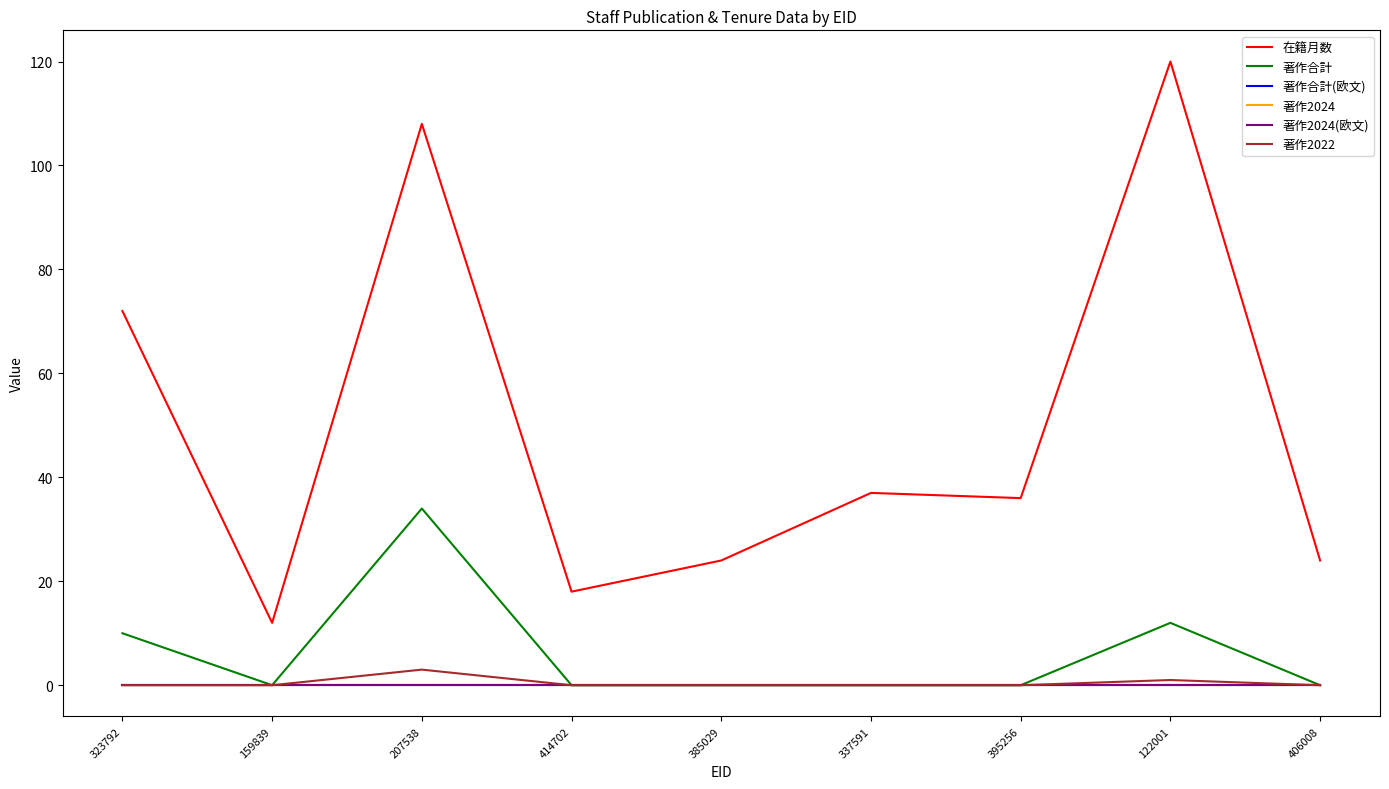

Does the chart have visible grid lines?

No